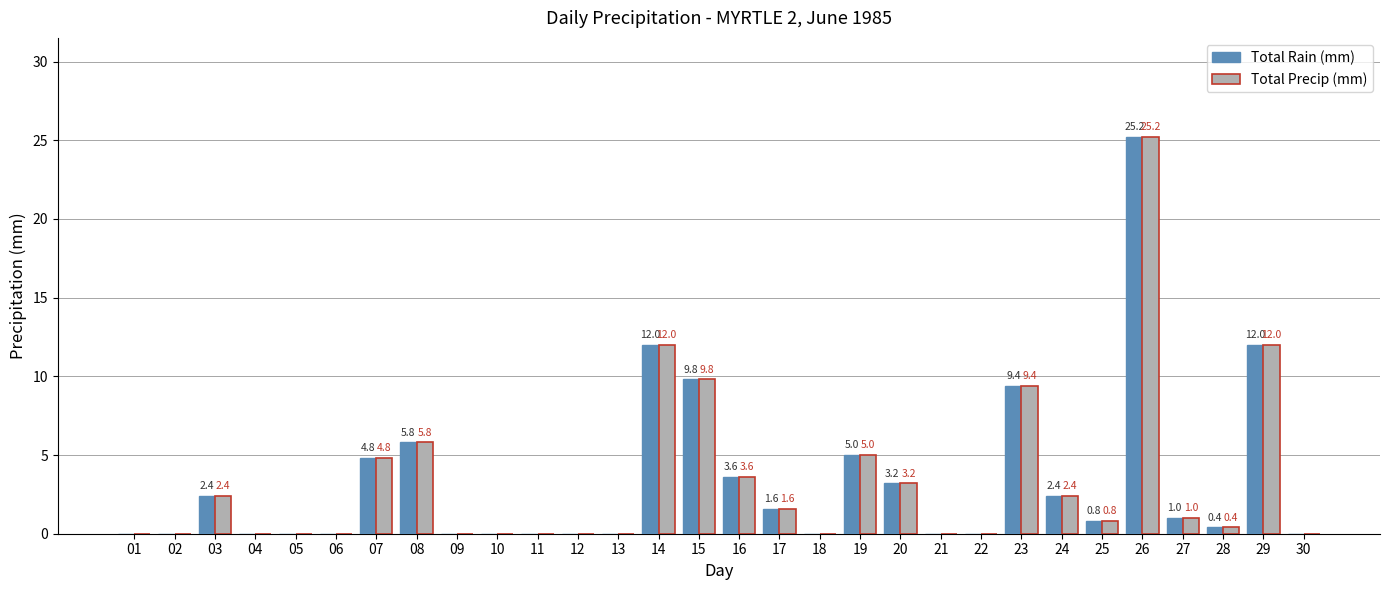

At which label does Total Rain (mm) reach its peak?

26